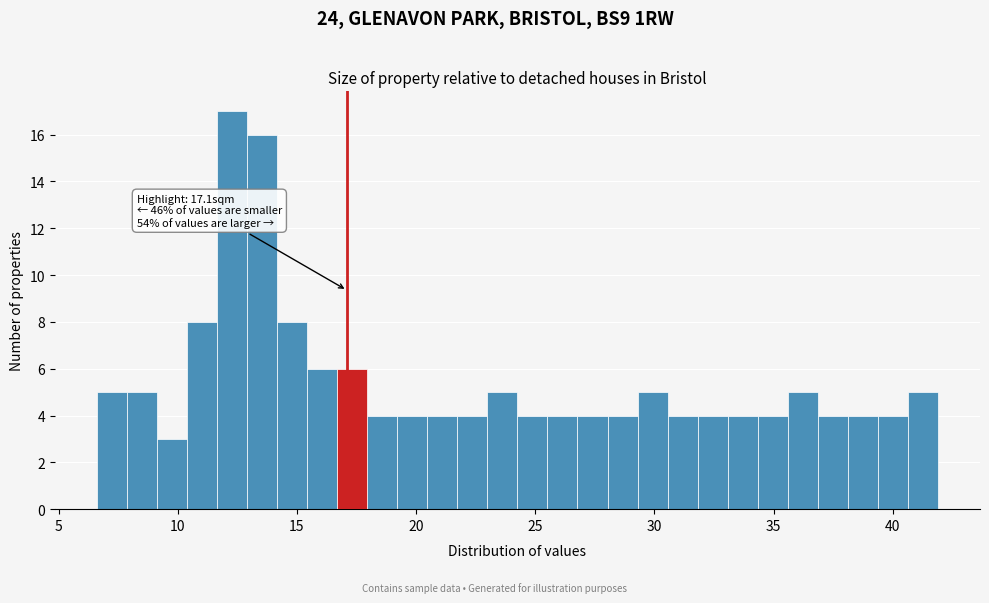

Read against the x-axis, roughly where is the centre of the tallest bar?

12.5